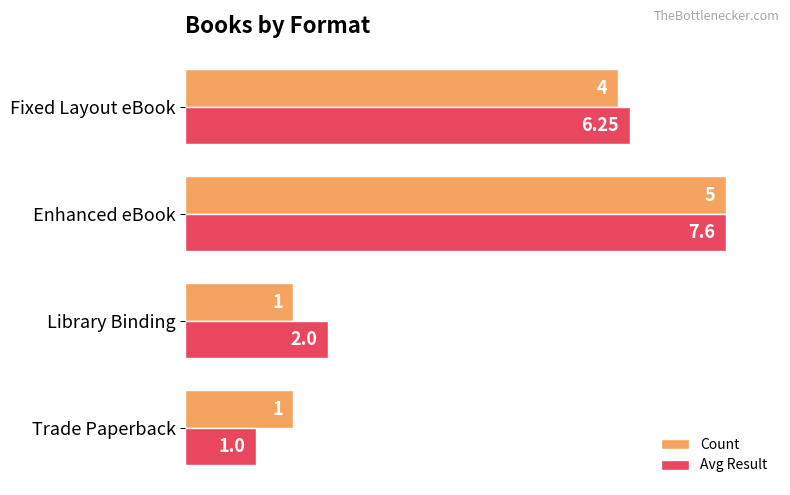

Rank the series by their average value, from lowest to highest.

Count, Avg Result